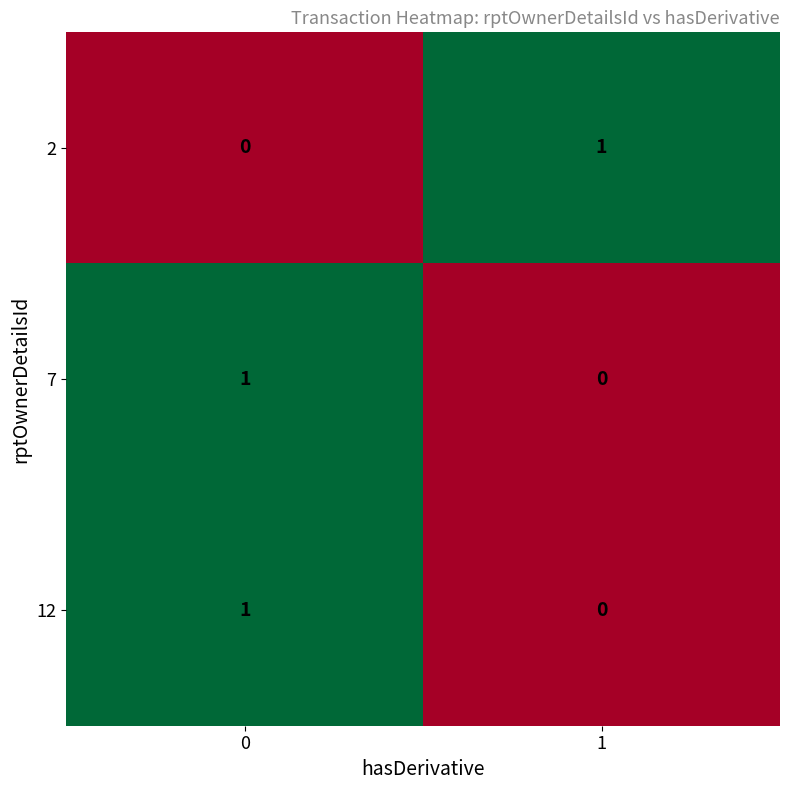

Is it true that 2 equals 0 at 1?

False